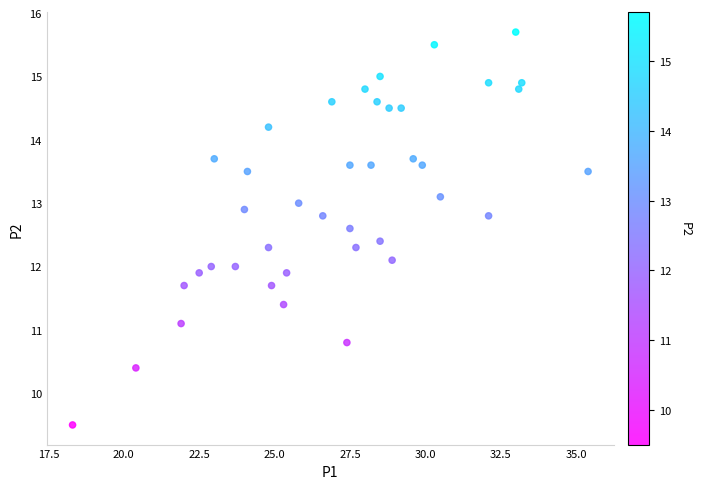

What is the range of Y values (max minus min)?

6.2